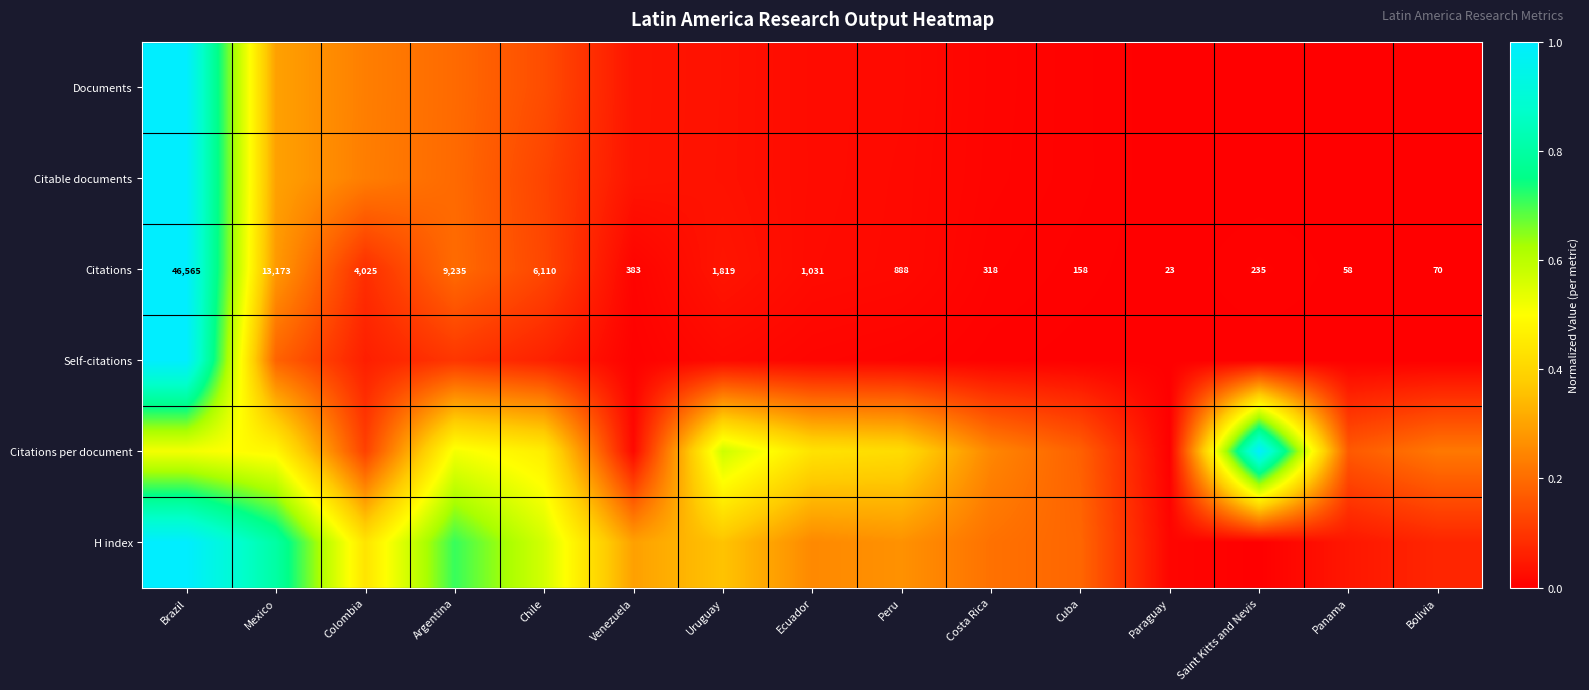

Where does the Citations series first go above 888?

Brazil